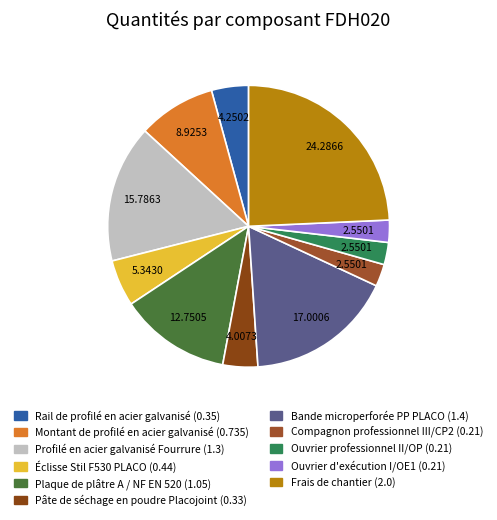

Count the number of slices in the pie.

11